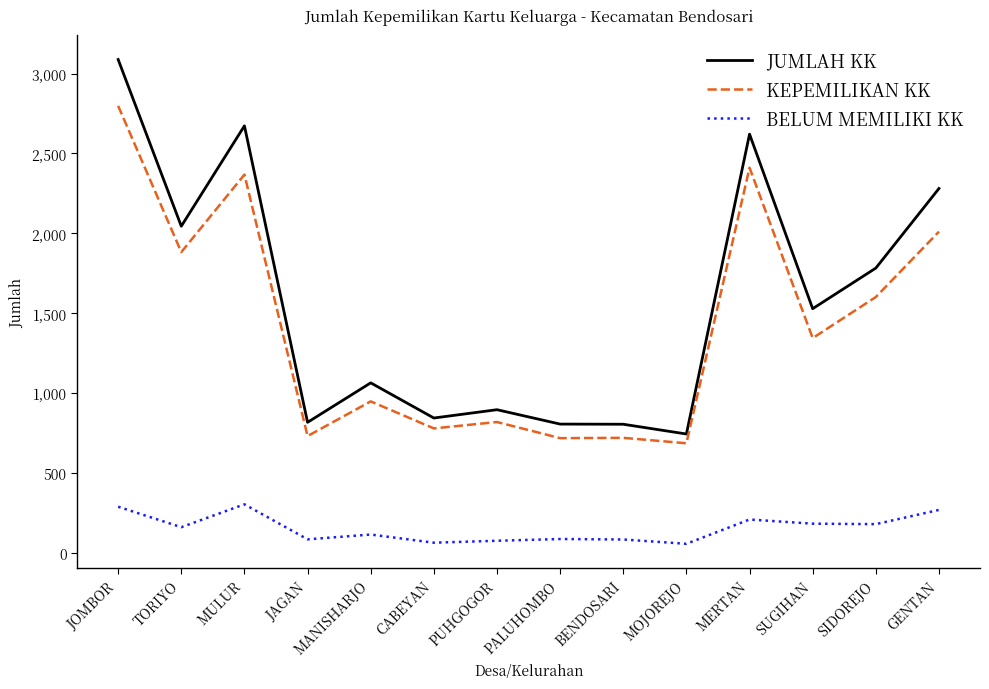

What is the maximum value for KEPEMILIKAN KK?

2798